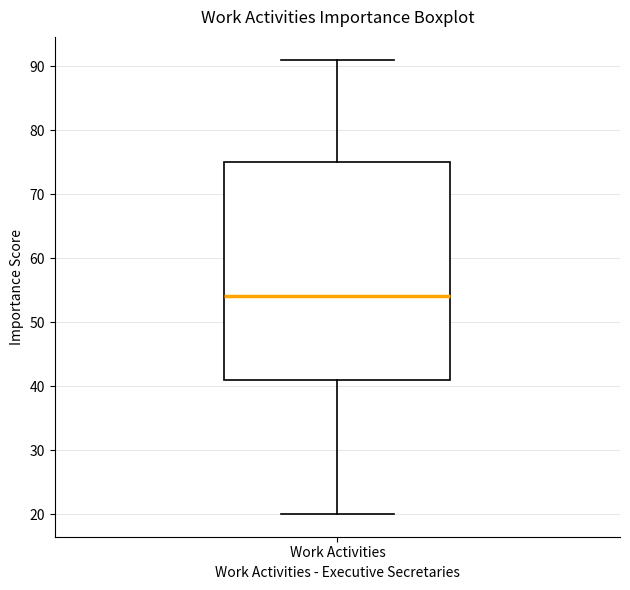

Read this box plot against the y-axis: the position of the median line, the range covered by the box, and the ends of both whiskers. The values are not printed on the chart, so give them approximately, as read against the axis.

median 54, box 41 to 75, whiskers 20 to 91